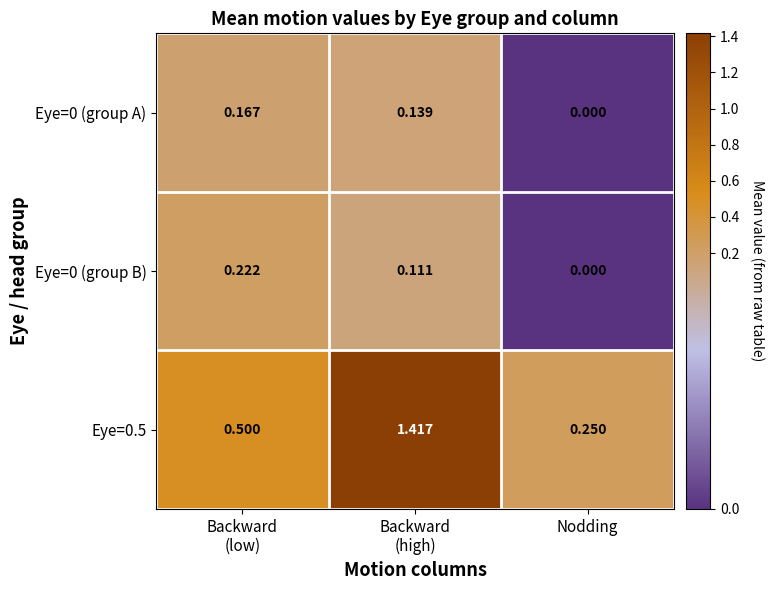

Which category has the lowest value across all series?

Nodding